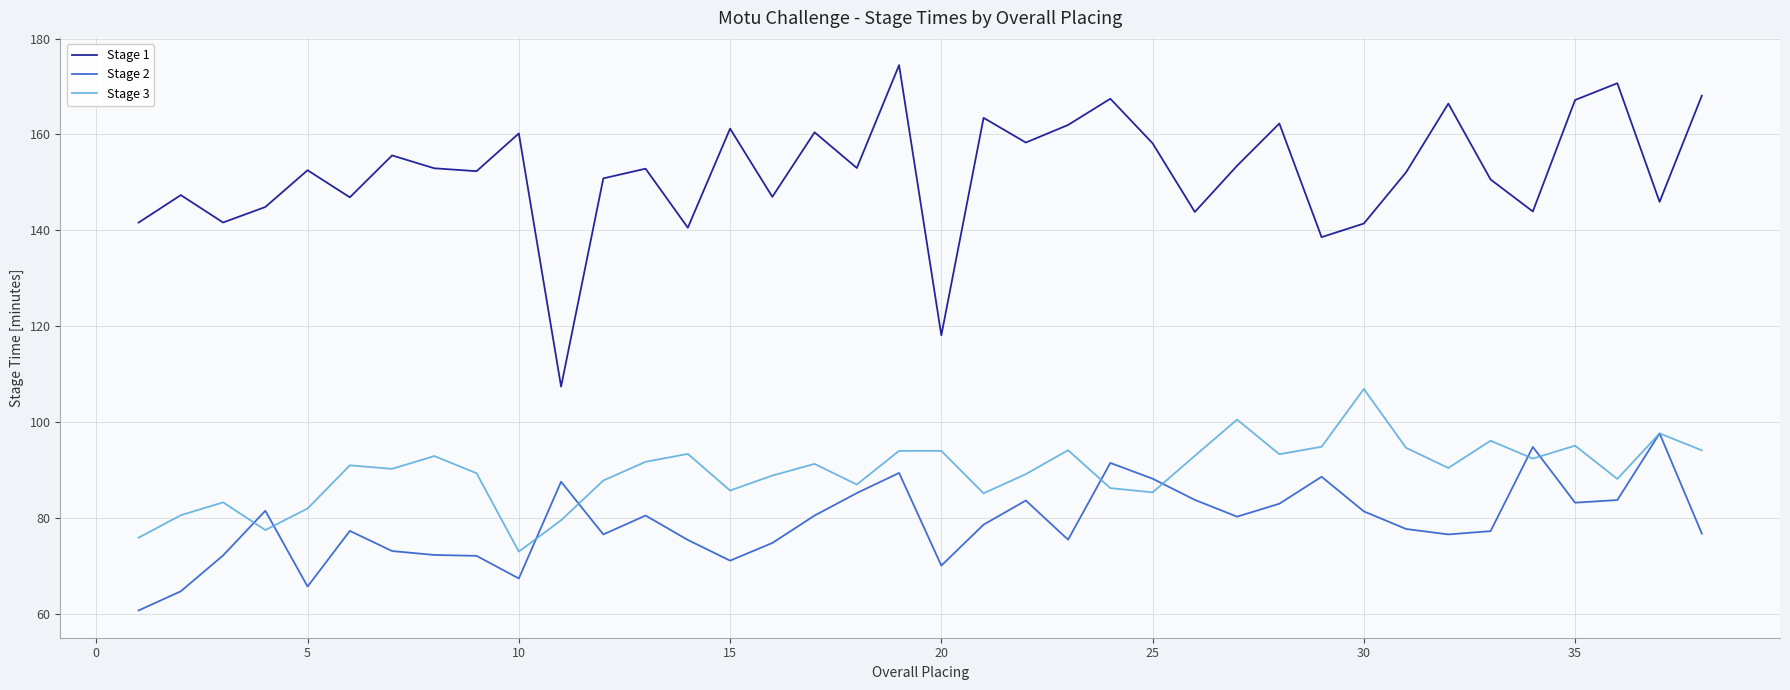

How many categories are shown in the chart?

38